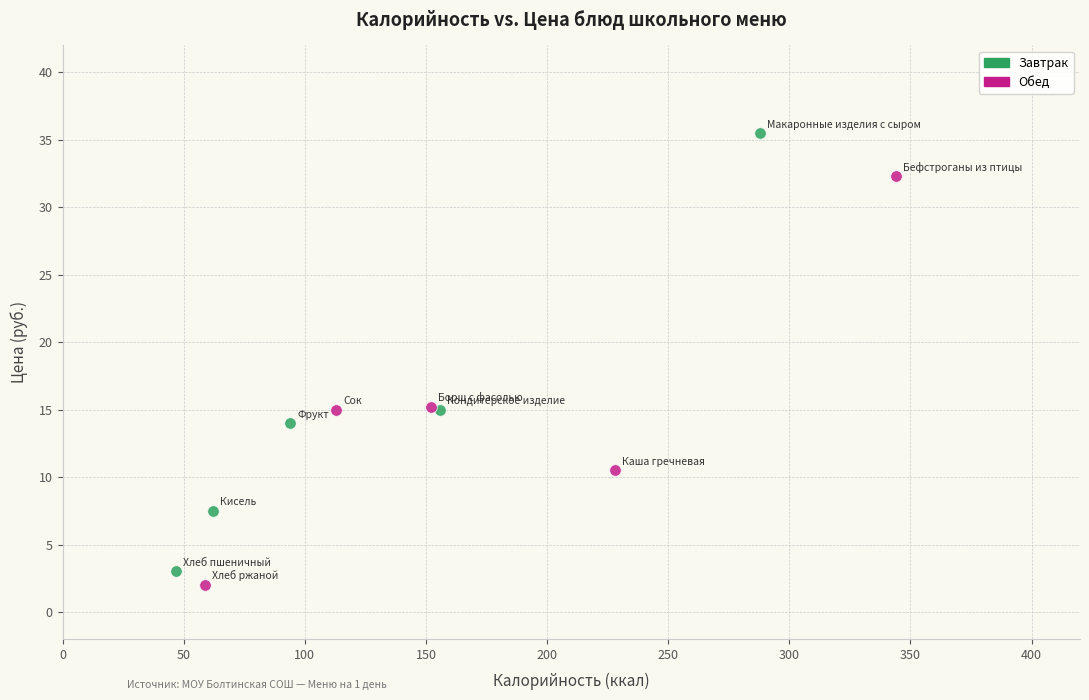

Which series reaches the maximum Y coordinate?

Завтрак